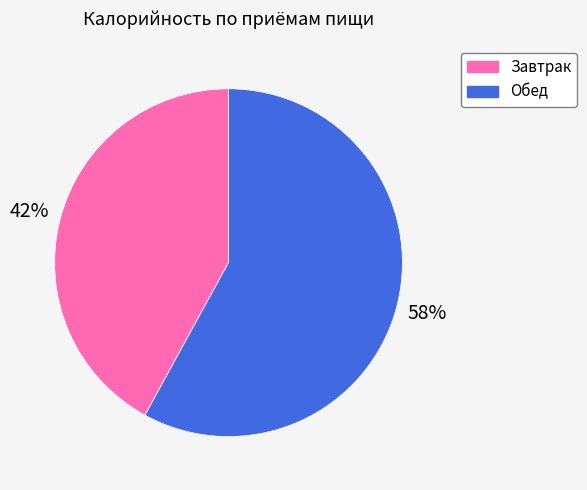

Which category has the smallest portion of the pie?

Завтрак